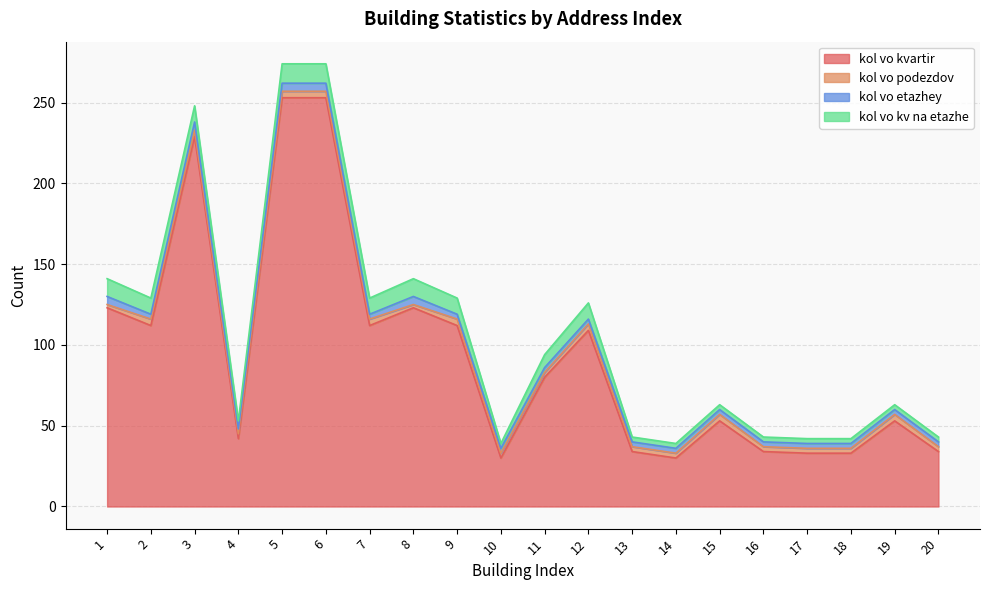

True or false: kol_vo_kvartir and kol_vo_etazhey intersect in this chart.

False